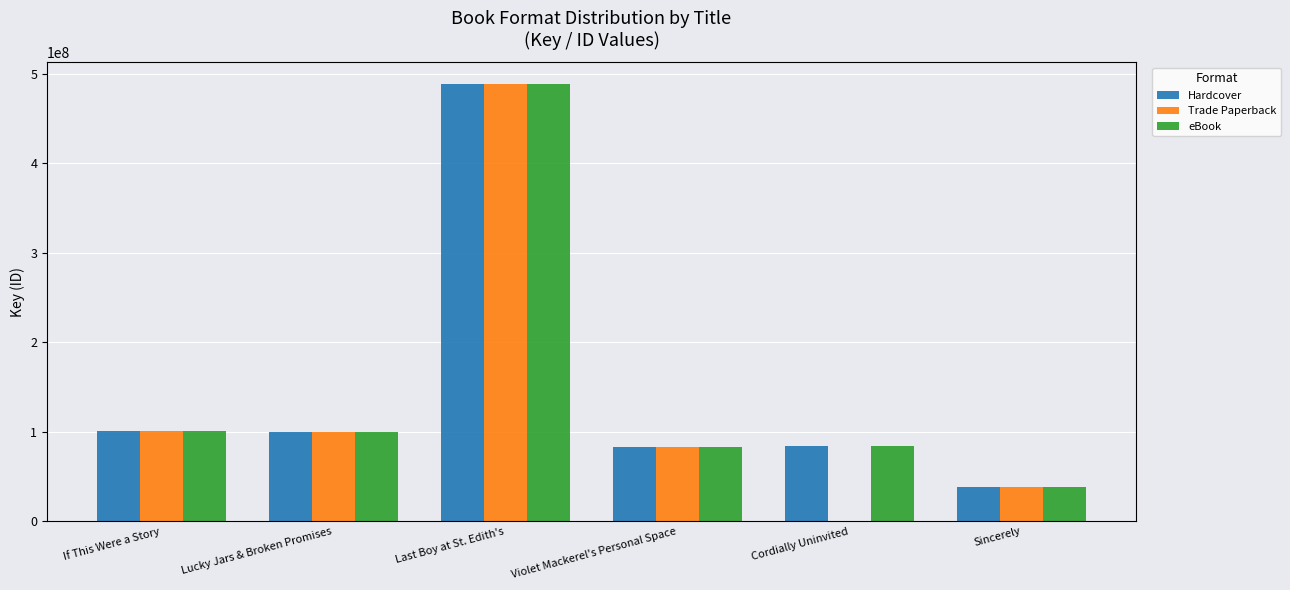

How many distinct data groups are displayed?

3